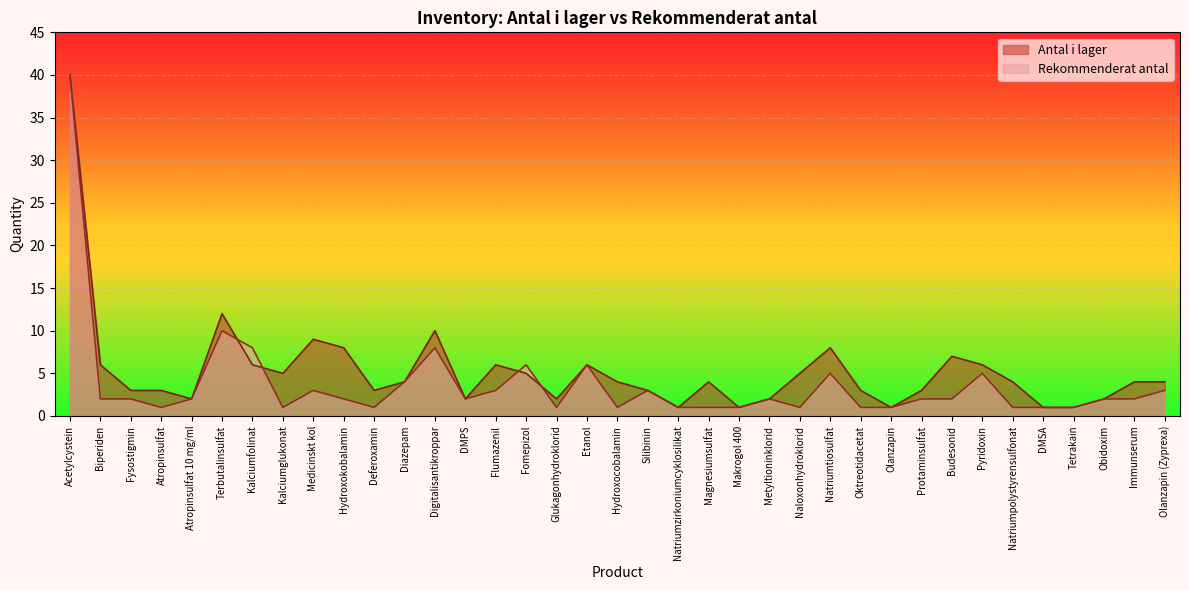

Is it true that Rekommenderat antal equals 9 at Pyridoxin?

False